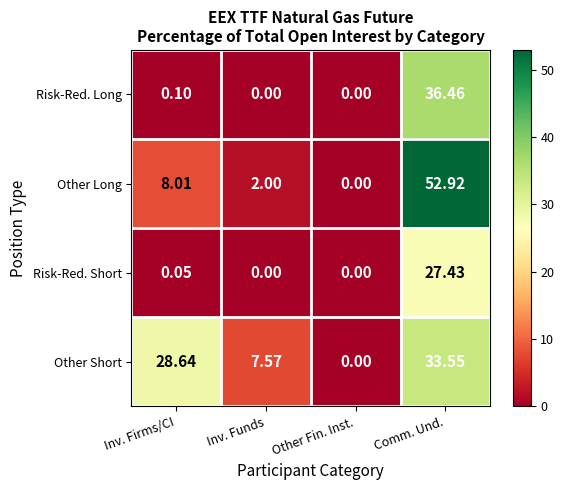

List the series in order of their overall mean, lowest first.

Risk-Red. Short, Risk-Red. Long, Other Long, Other Short